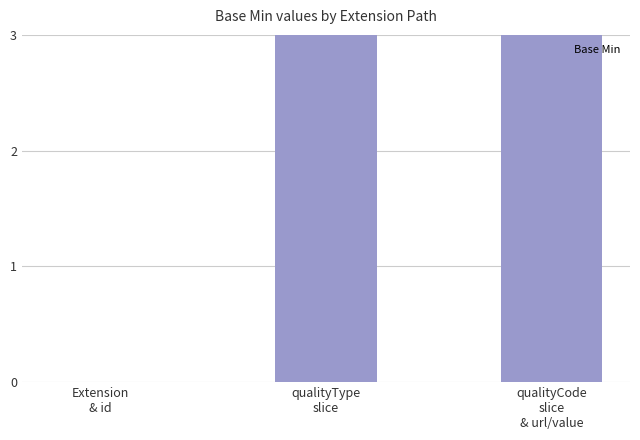

How many bars are there in total?

3